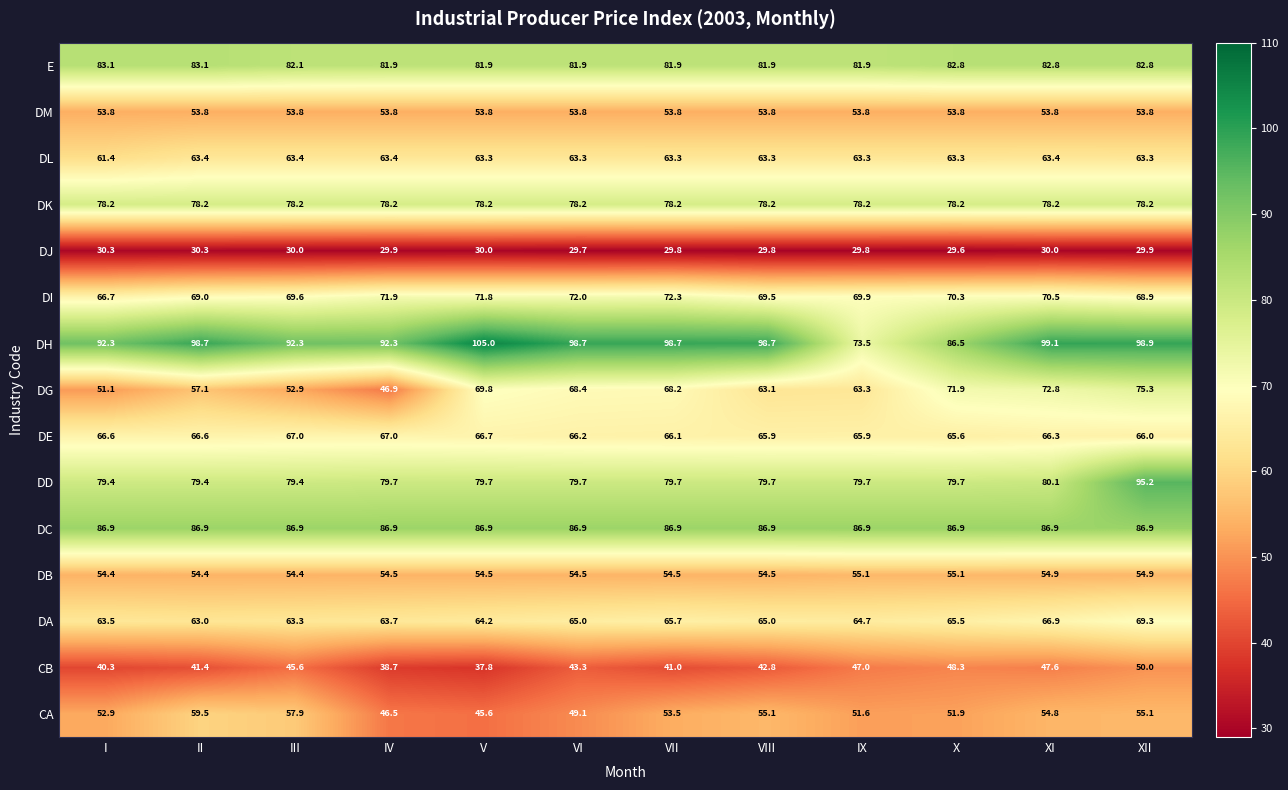

Which series has the largest range (max minus min)?

DH